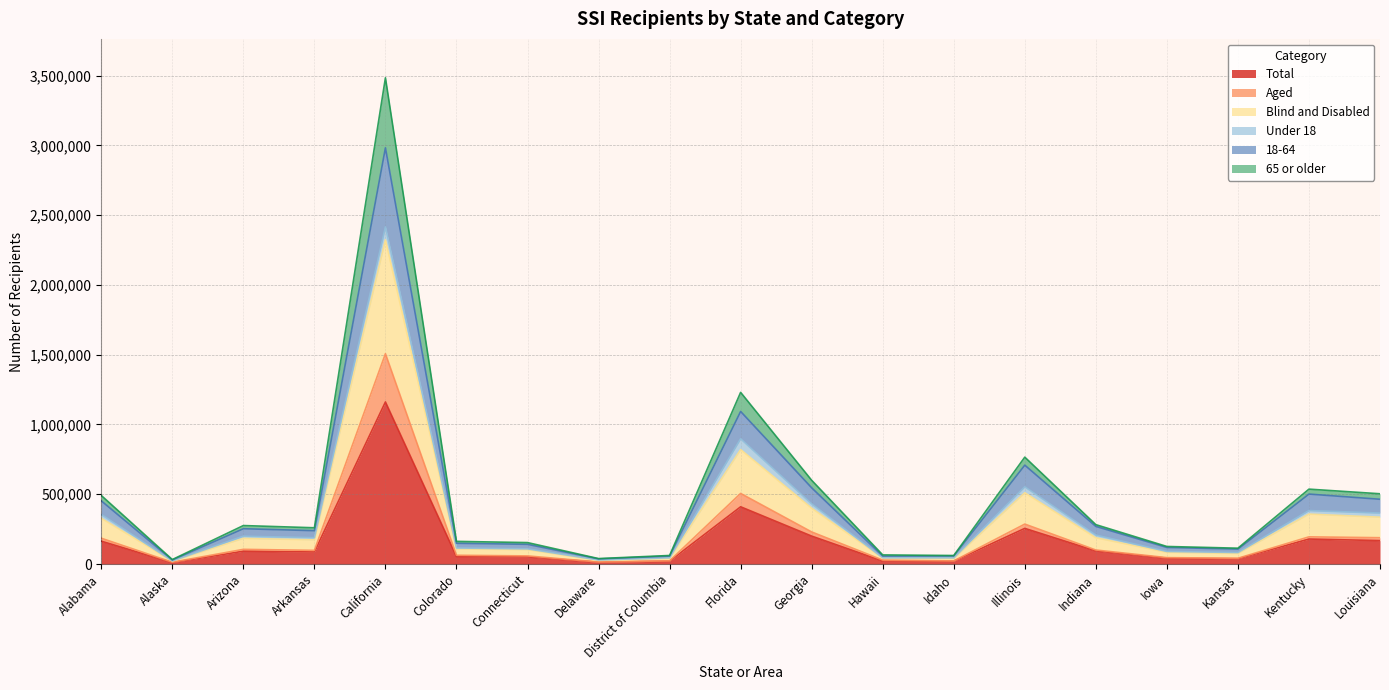

At which category does the chart reach its minimum across all series?

Alaska